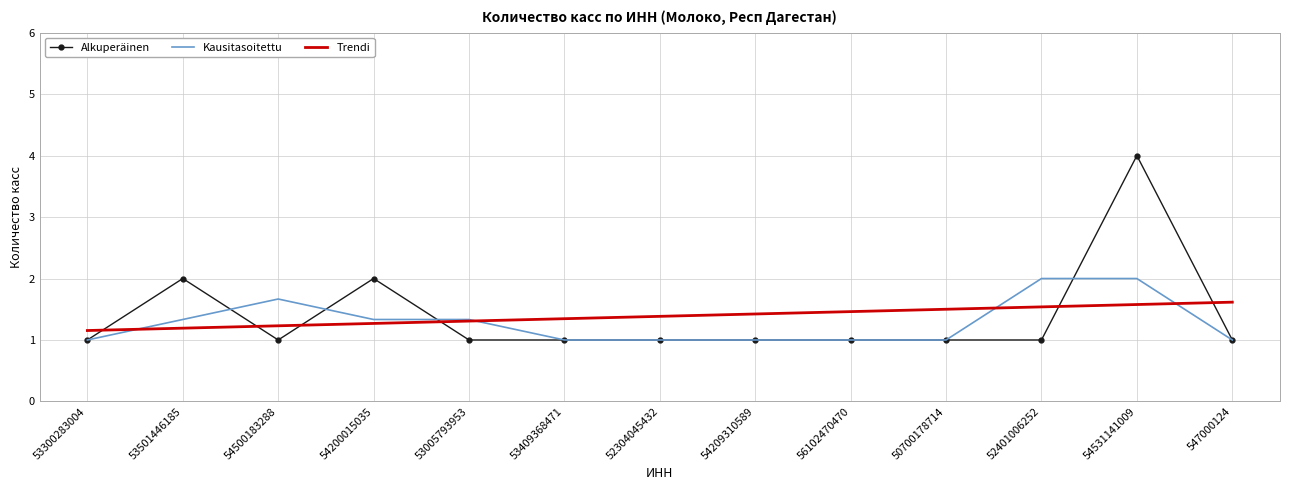

What is the maximum value for Trendi?

1.6